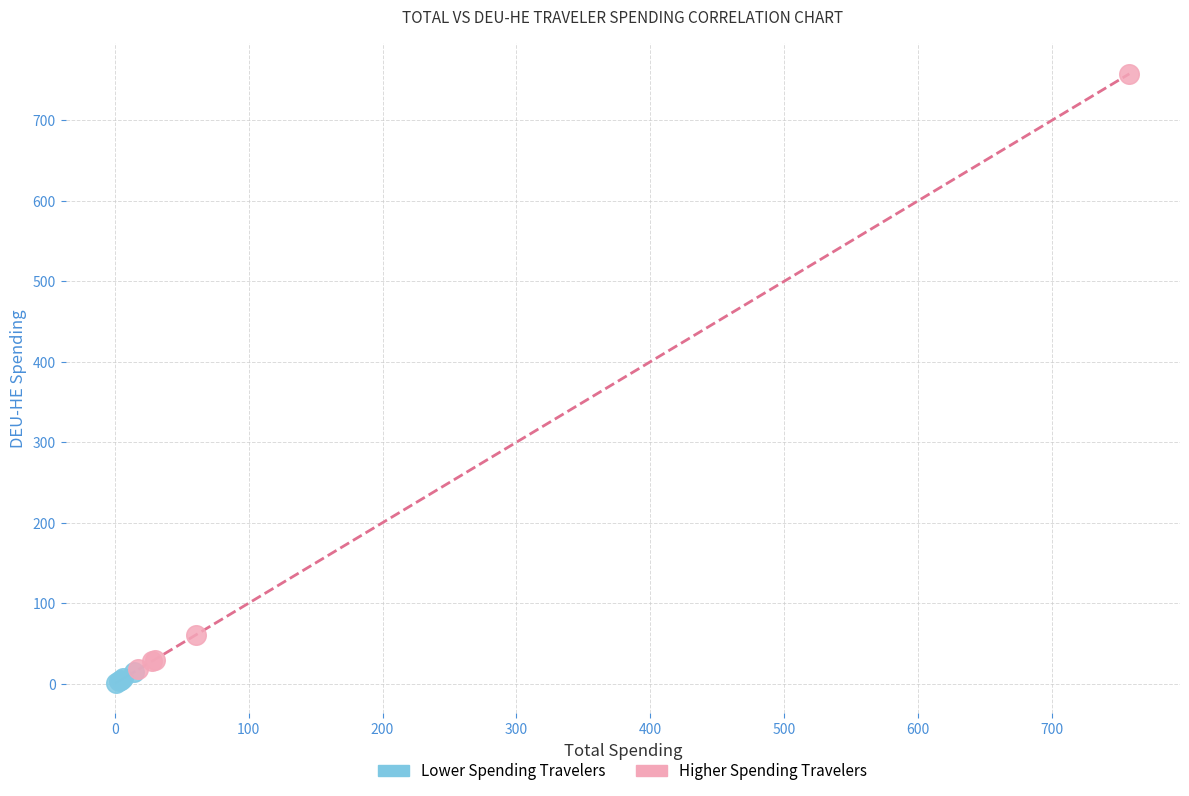

Which series reaches the maximum Y coordinate?

Higher Spending Travelers